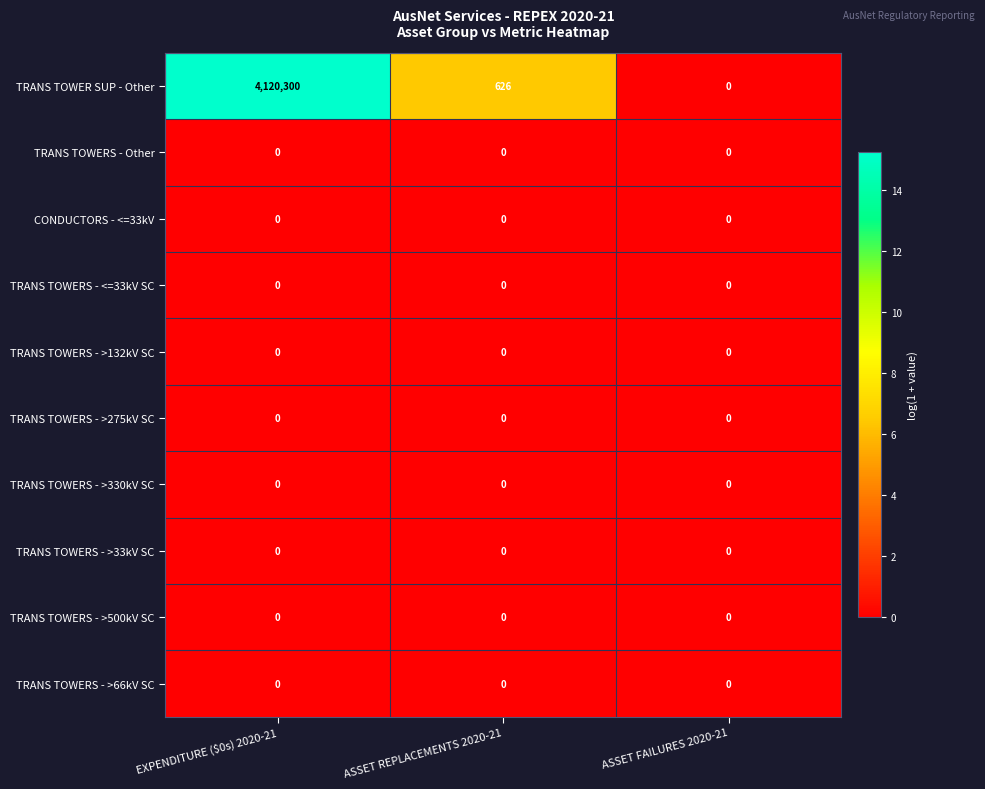

At which category is the sum across all series the highest?

EXPENDITURE ($0s) 2020-21